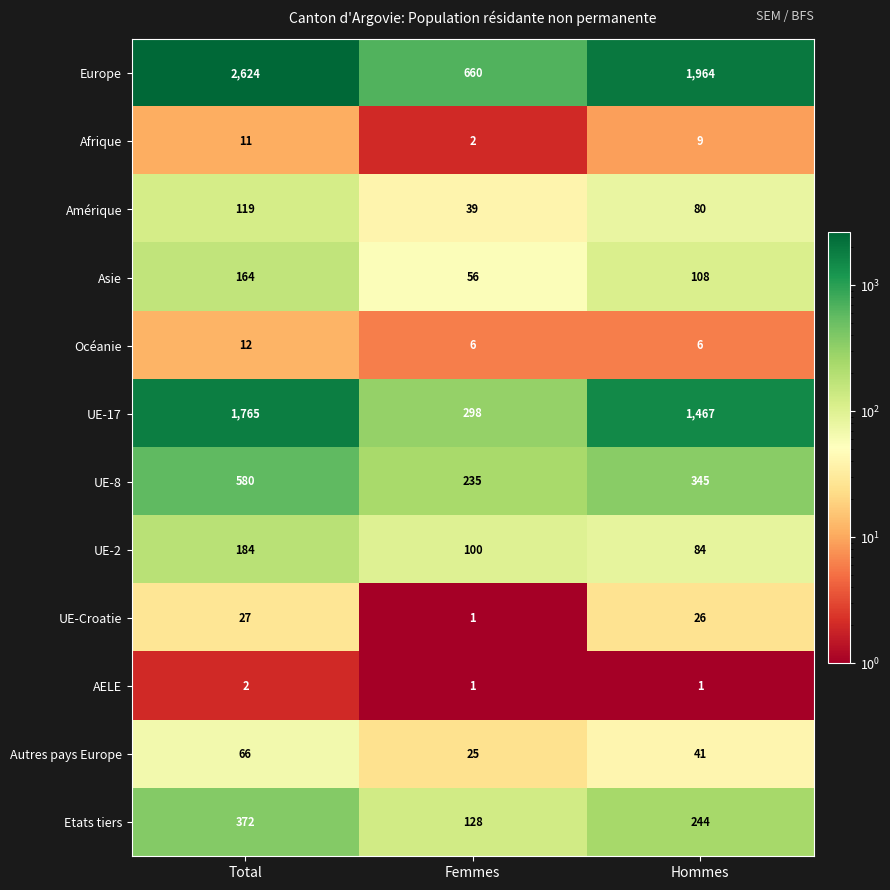

What is the maximum value for UE-Croatie?

27